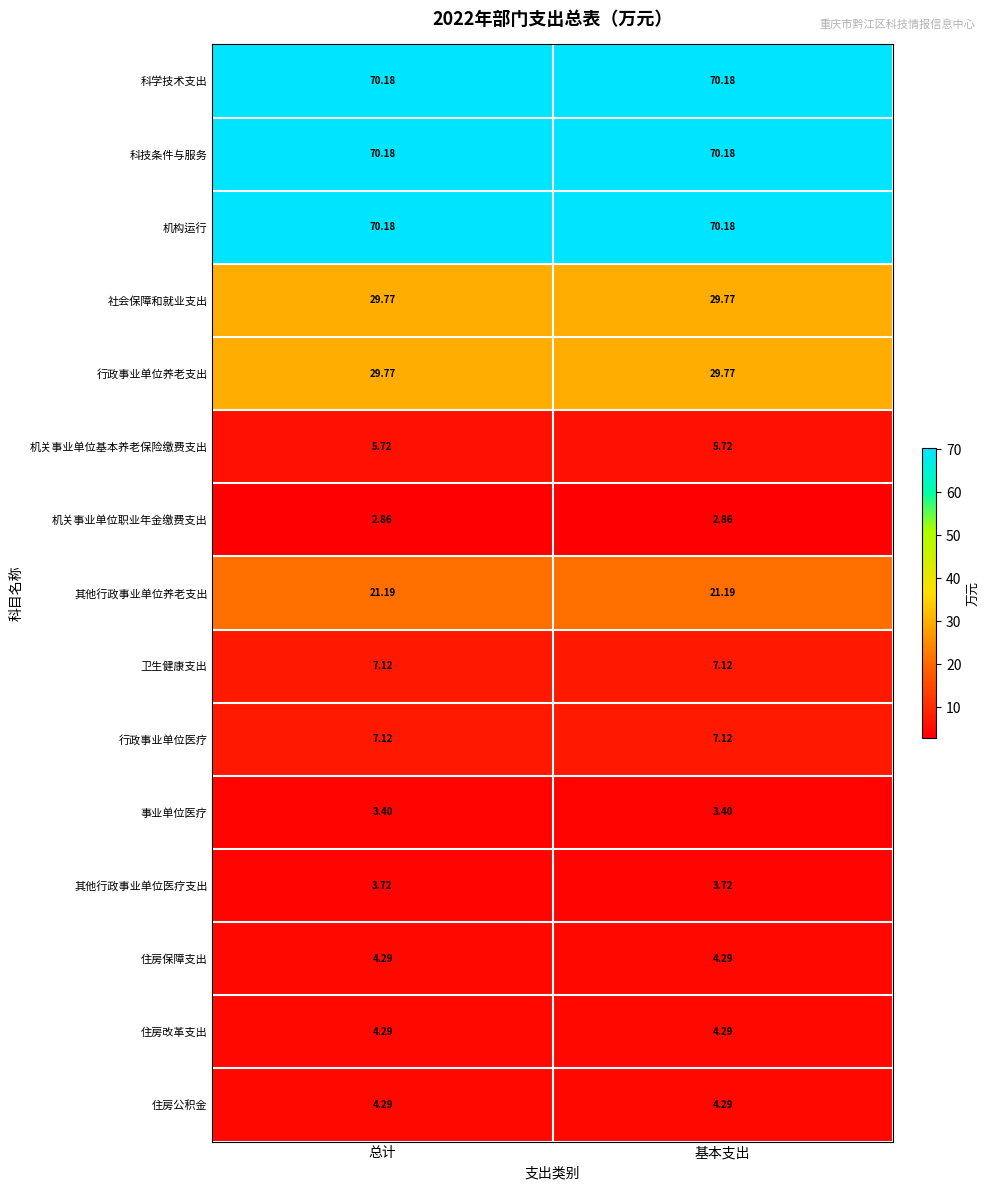

Is the value of 行政事业单位医疗 at 基本支出 greater than the value of 社会保障和就业支出 at 基本支出?

No